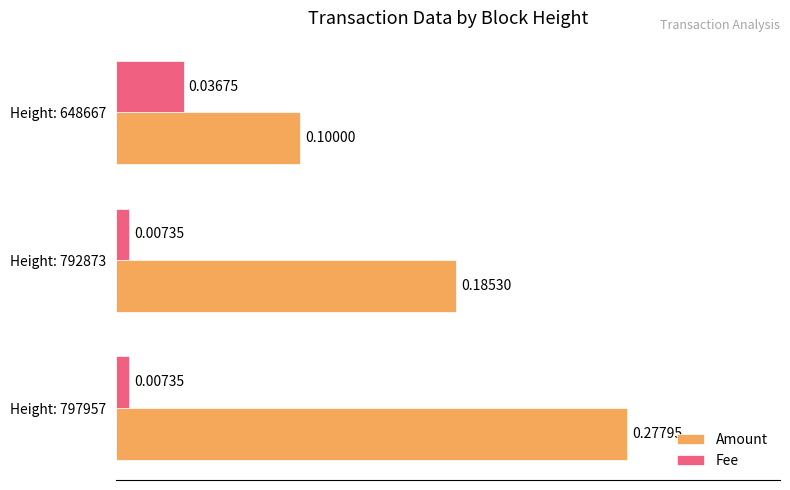

Which series has the largest range (max minus min)?

Amount